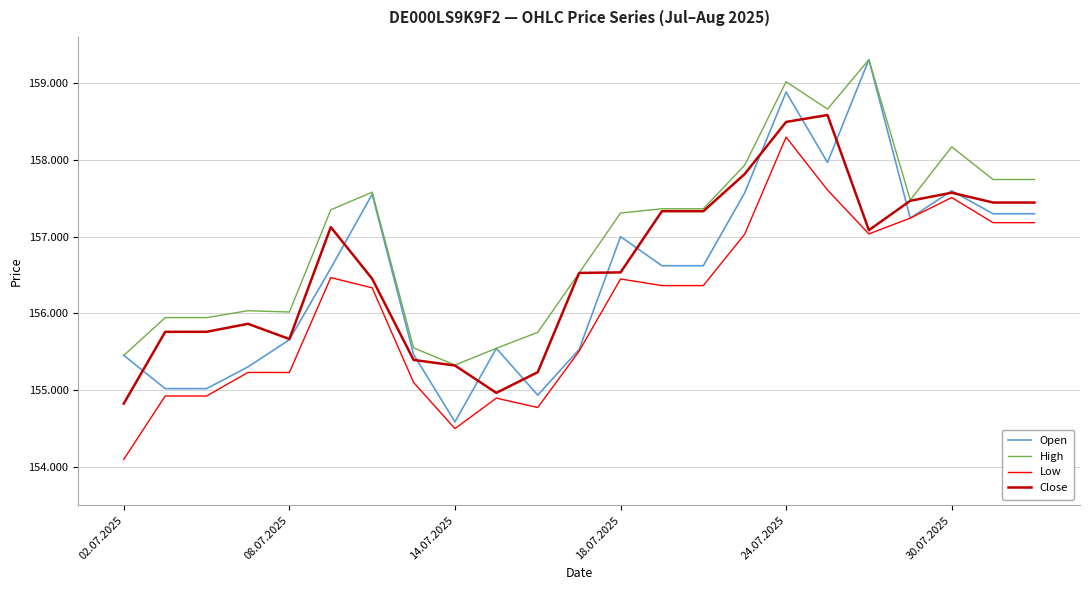

True or false: Close and Low intersect in this chart.

False